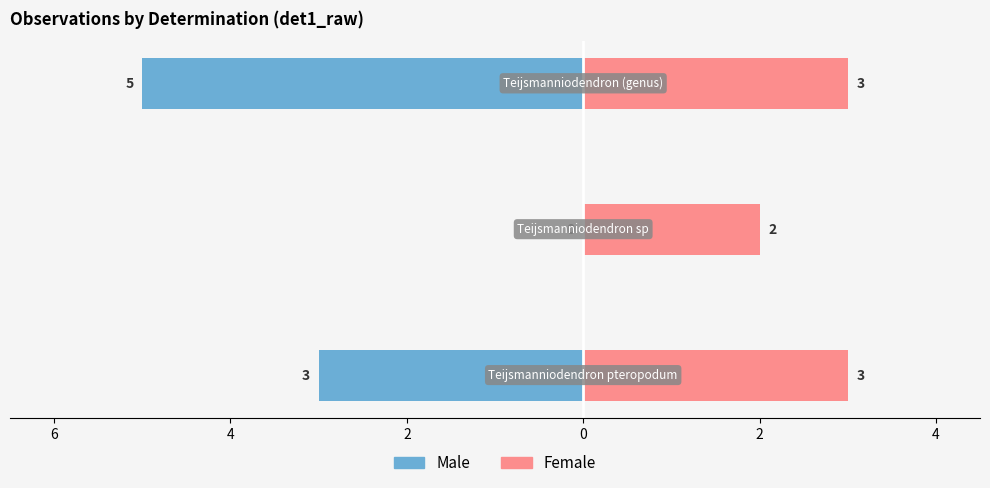

What is the difference between the maximum and minimum values in the Female series?

1